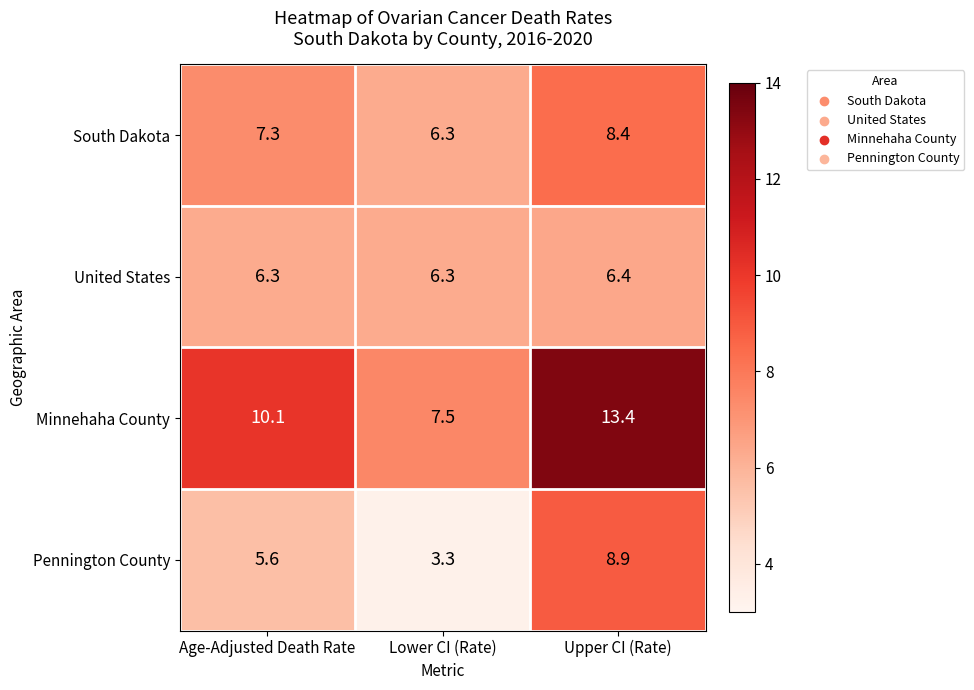

What is the difference between the Pennington County values at Lower CI (Rate) and Age-Adjusted Death Rate?

2.3